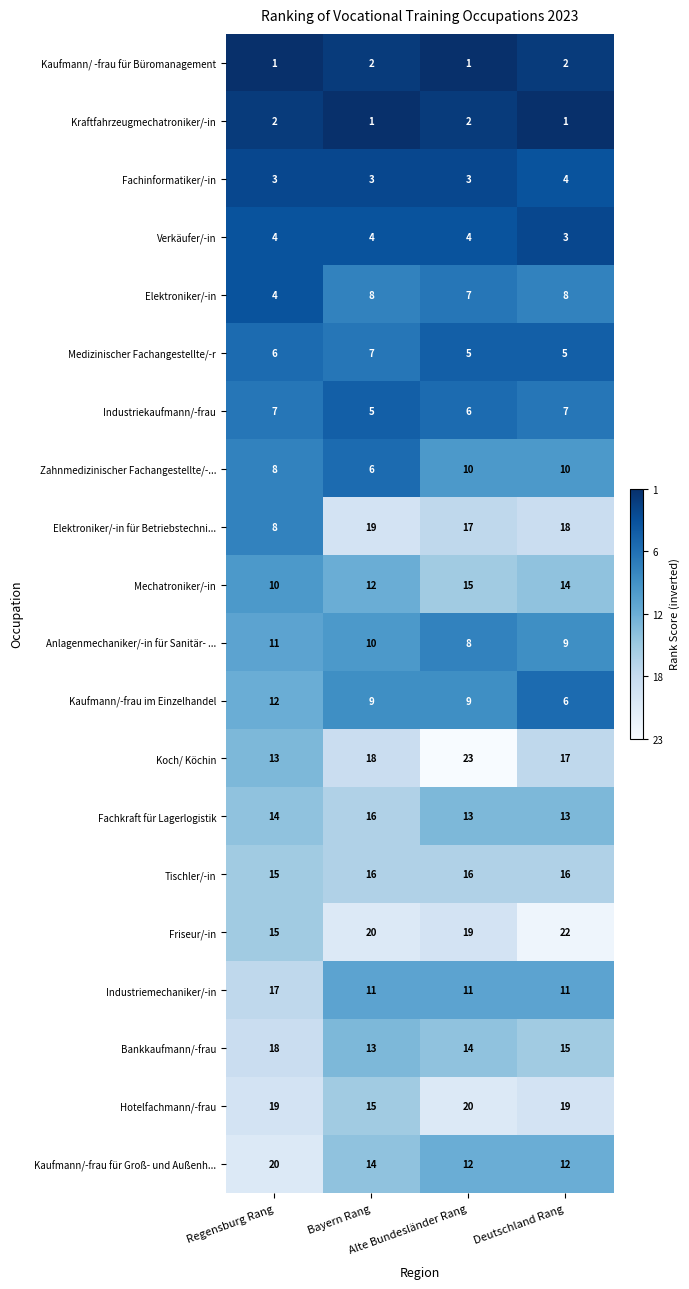

Which series has the largest total across all categories?

Friseur/-in